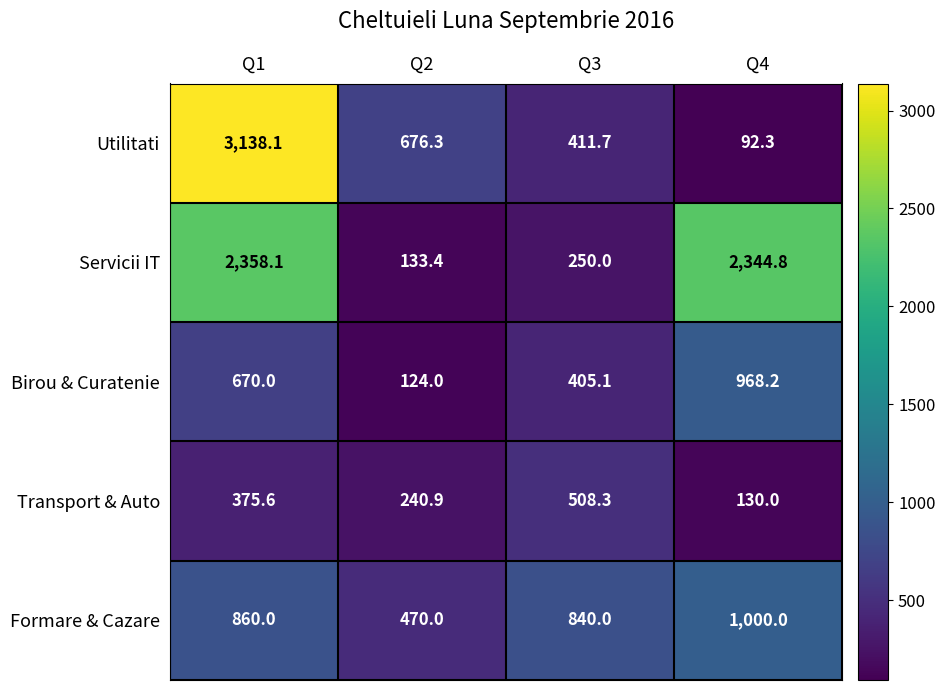

List the series in order of their peak value, lowest first.

Transport & Auto, Birou & Curatenie, Formare & Cazare, Servicii IT, Utilitati